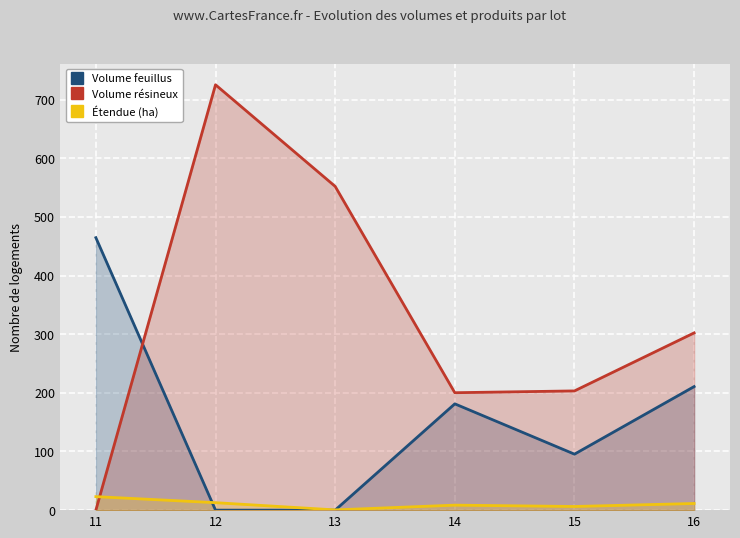

Count the number of categories in the chart.

6